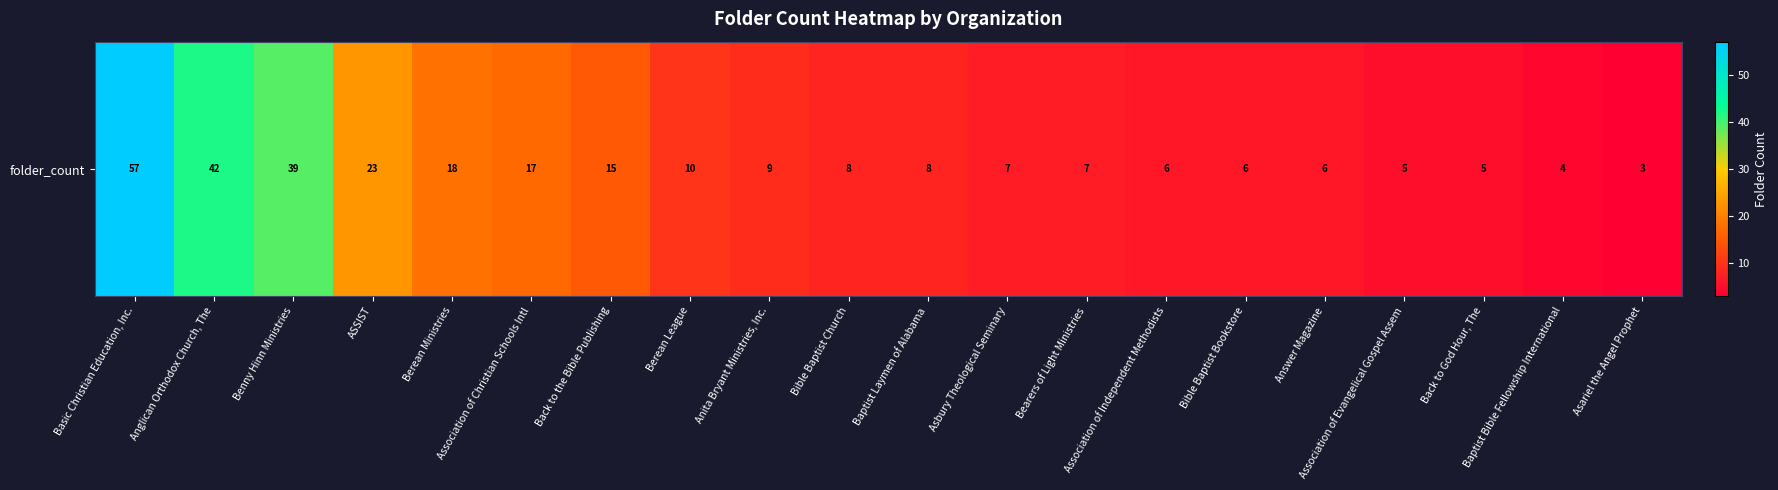

What is the ratio of the value at Anglican Orthodox Church, The to the value at Baptist Bible Fellowship International?

10.5